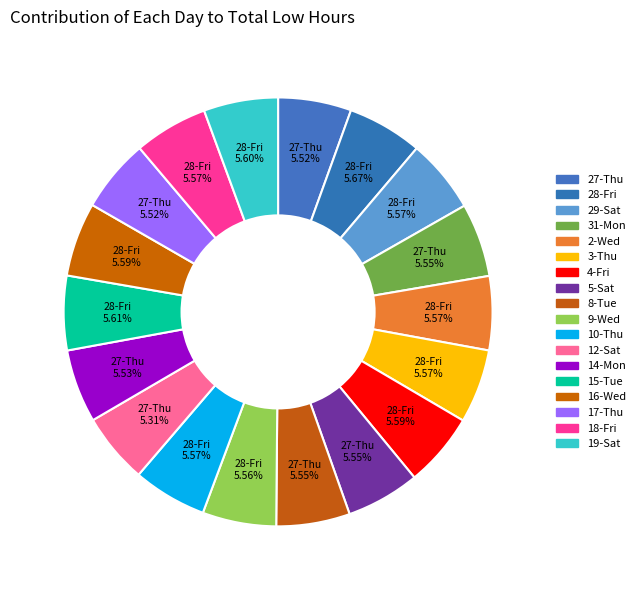

Combined, do 10-Thu and 15-Tue account for over 50%?

No